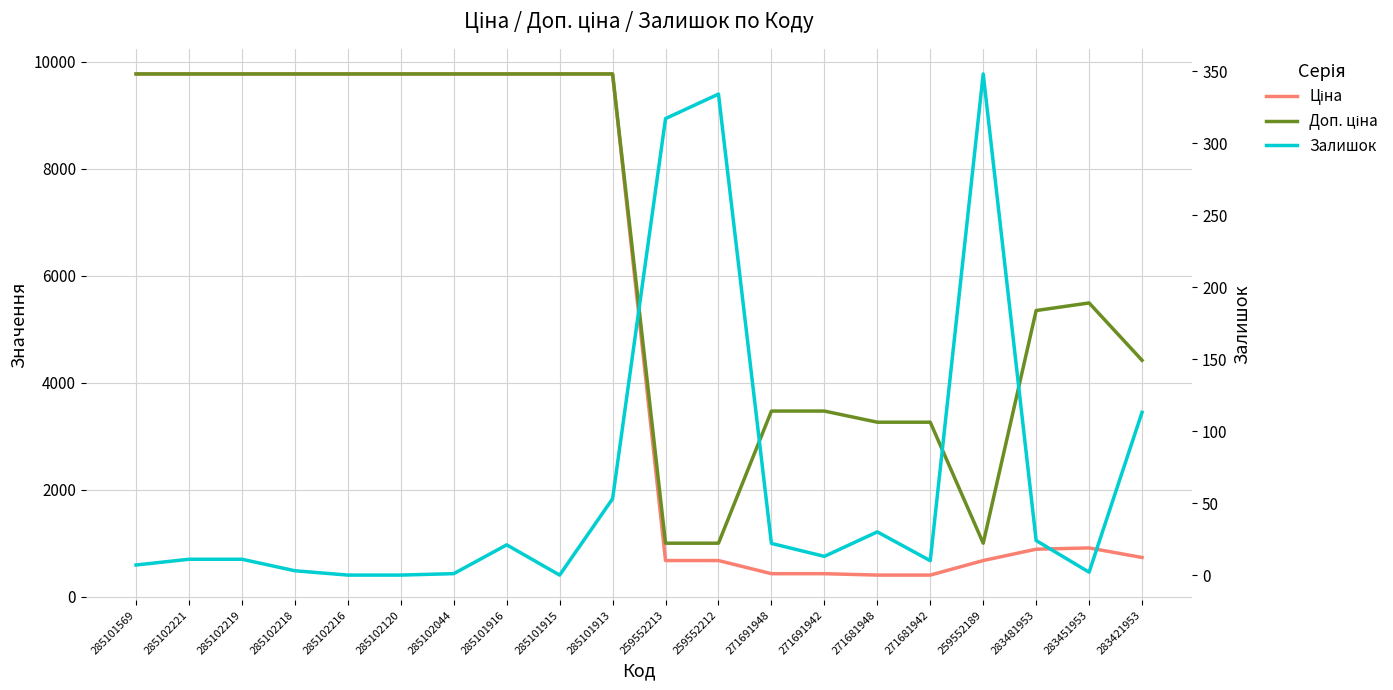

Read the Ціна value at 285102219.

9775.5